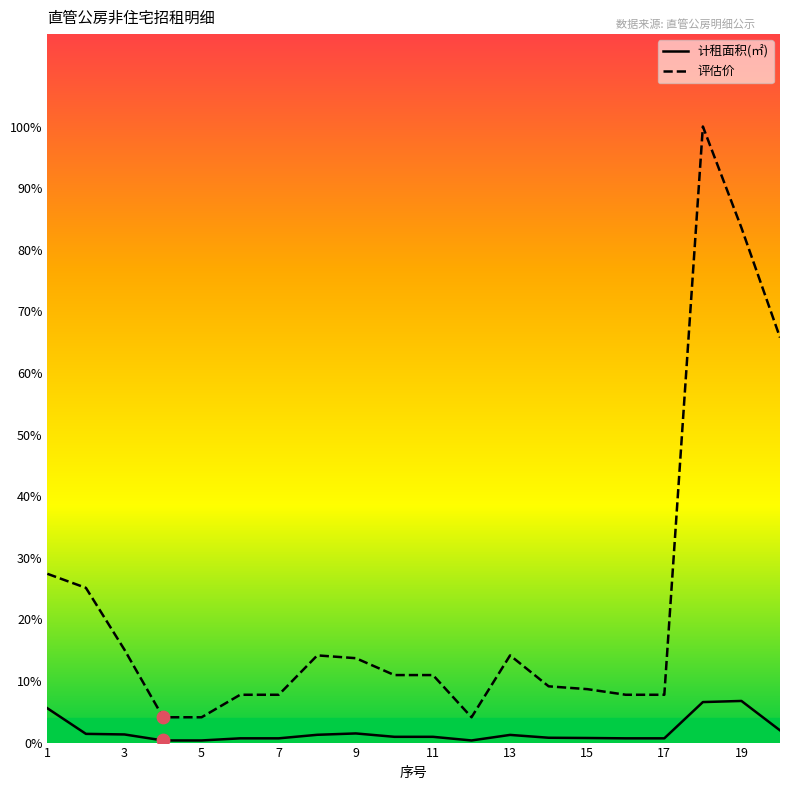

What are all the series names shown in the legend?

计租面积(㎡), 评估价